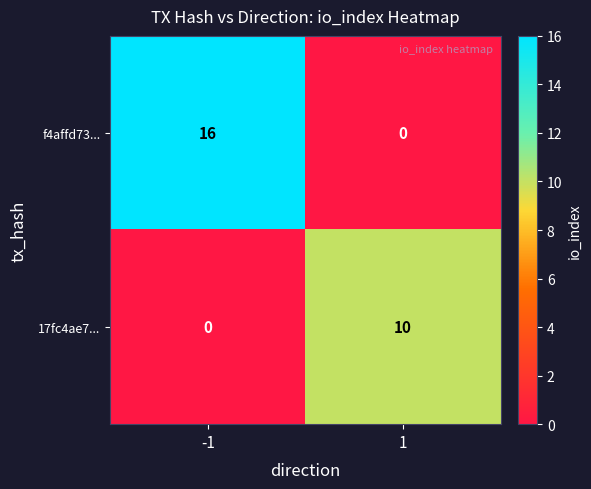

Rank the series by their maximum value, from highest to lowest.

f4affd73..., 17fc4ae7...